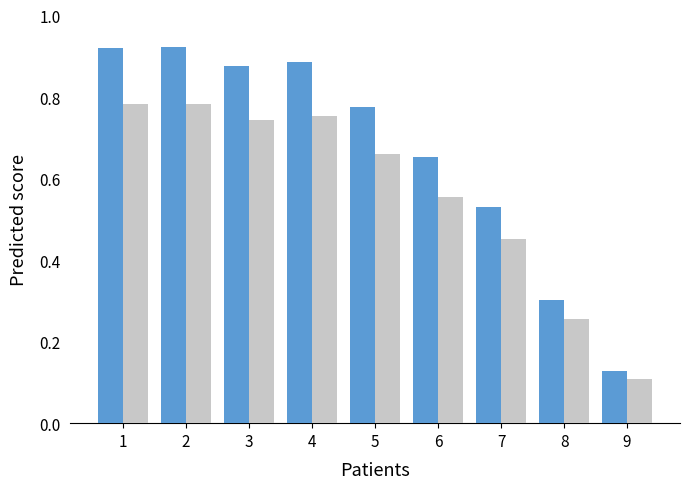

What is the total value across all series at 3?

1.6